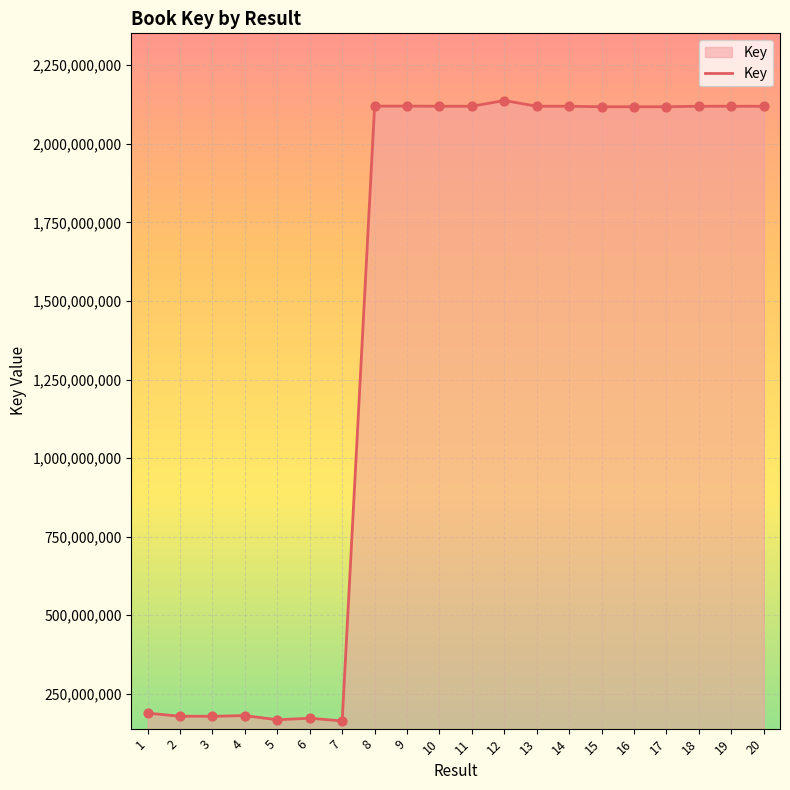

What is the change in value from 1 to 7?

-24702216